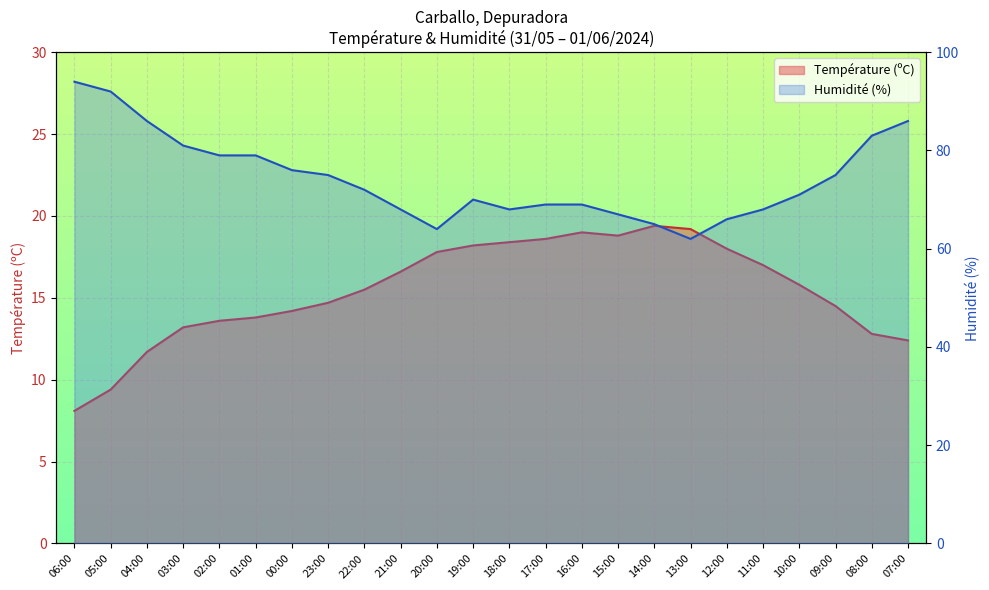

What is the sum of all Humidité (%) values?

1785.0